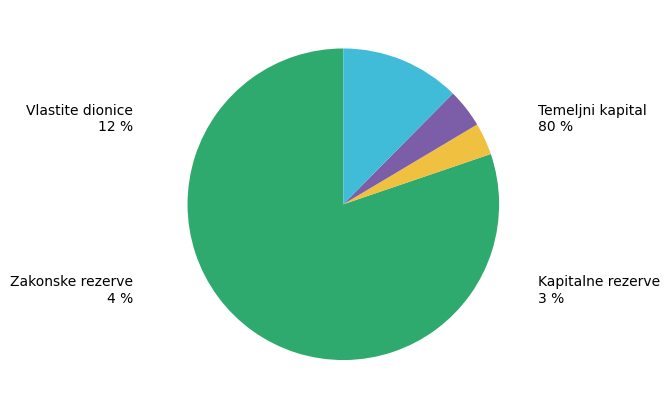

Rank the categories by value from highest to lowest.

Temeljni (upisani) kapital, Rezerve za vlastite dionice, Zakonske rezerve, Kapitalne rezerve